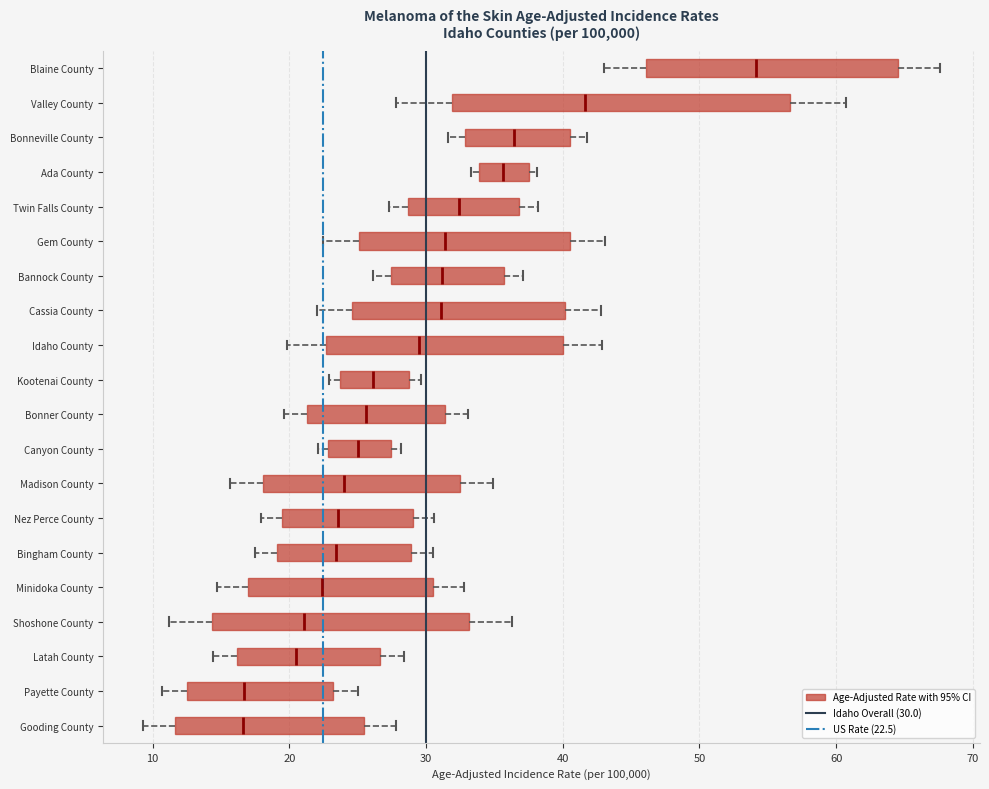

Comparing the boxes themselves (not the whiskers), which one is the widest?

Valley County